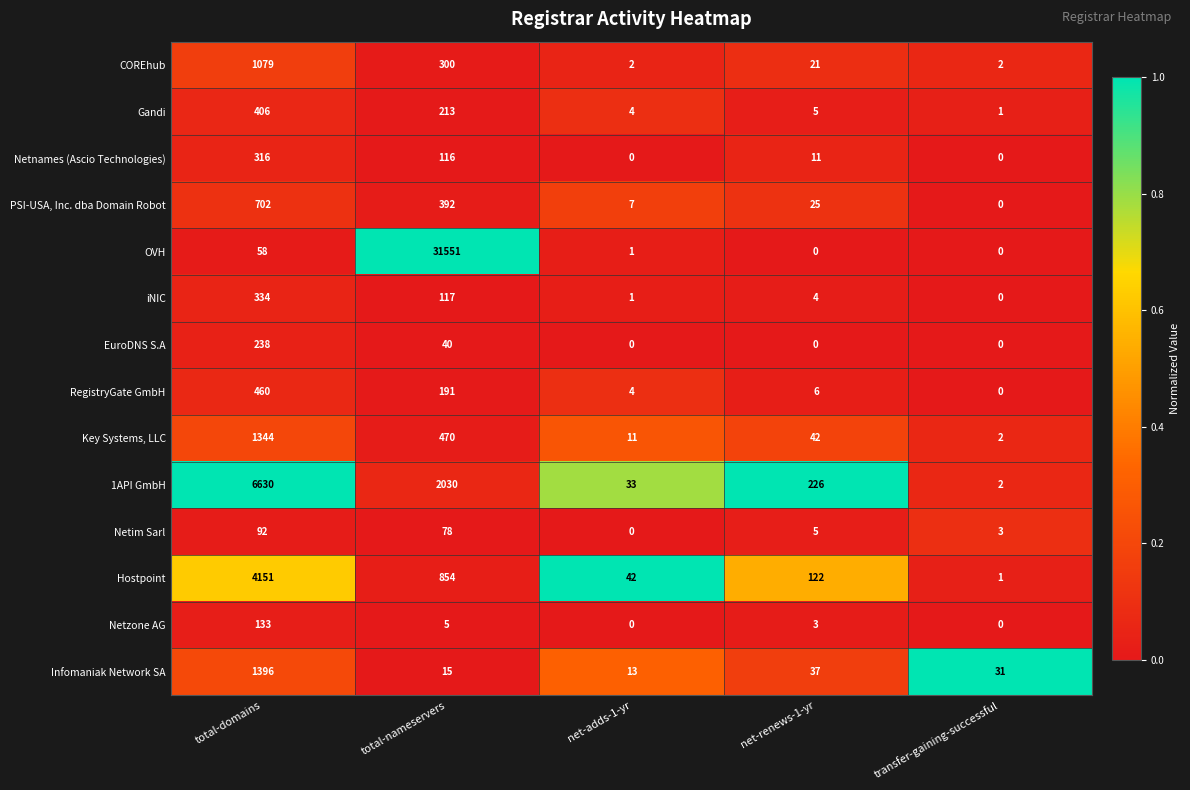

Between total-nameservers and net-renews-1-yr, which series saw the biggest shift?

OVH